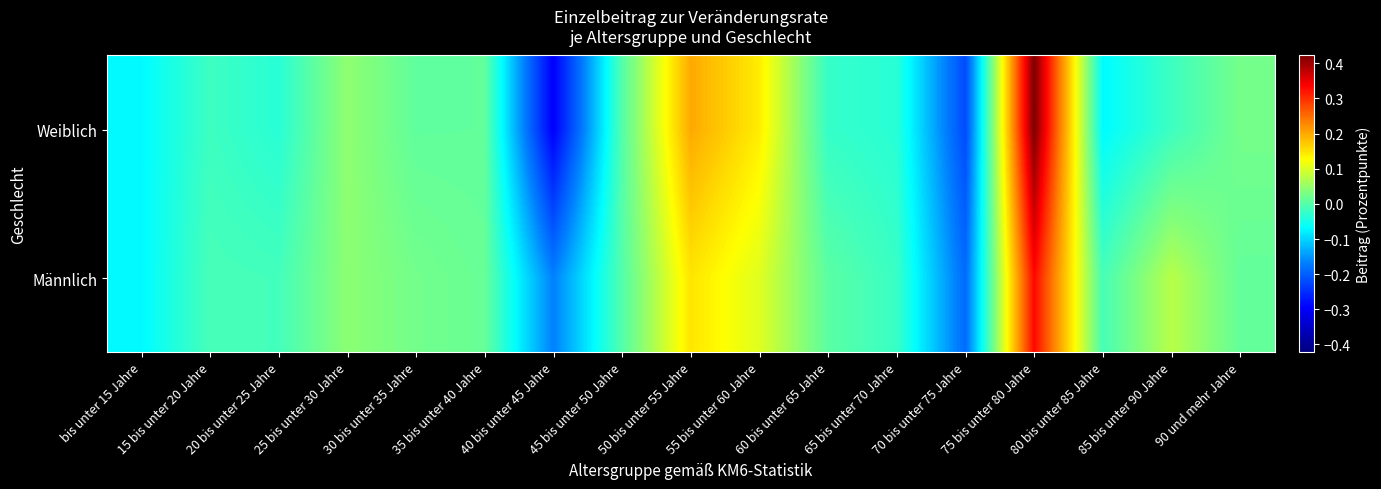

Reading left to right, transcribe all the data shown in this chart.

Weiblich: bis unter 15 Jahre=-0.1	15 bis unter 20 Jahre=-0.0	20 bis unter 25 Jahre=-0.0	25 bis unter 30 Jahre=0.0	30 bis unter 35 Jahre=0.0	35 bis unter 40 Jahre=0.0	40 bis unter 45 Jahre=-0.3	45 bis unter 50 Jahre=-0.0	50 bis unter 55 Jahre=0.2	55 bis unter 60 Jahre=0.1	60 bis unter 65 Jahre=-0.0	65 bis unter 70 Jahre=-0.0	70 bis unter 75 Jahre=-0.2	75 bis unter 80 Jahre=0.4	80 bis unter 85 Jahre=-0.1	85 bis unter 90 Jahre=-0.0	90 und mehr Jahre=0.0
Männlich: bis unter 15 Jahre=-0.1	15 bis unter 20 Jahre=-0.0	20 bis unter 25 Jahre=-0.0	25 bis unter 30 Jahre=0.0	30 bis unter 35 Jahre=0.0	35 bis unter 40 Jahre=0.0	40 bis unter 45 Jahre=-0.2	45 bis unter 50 Jahre=-0.0	50 bis unter 55 Jahre=0.1	55 bis unter 60 Jahre=0.1	60 bis unter 65 Jahre=0.0	65 bis unter 70 Jahre=-0.0	70 bis unter 75 Jahre=-0.2	75 bis unter 80 Jahre=0.3	80 bis unter 85 Jahre=-0.0	85 bis unter 90 Jahre=0.1	90 und mehr Jahre=0.0